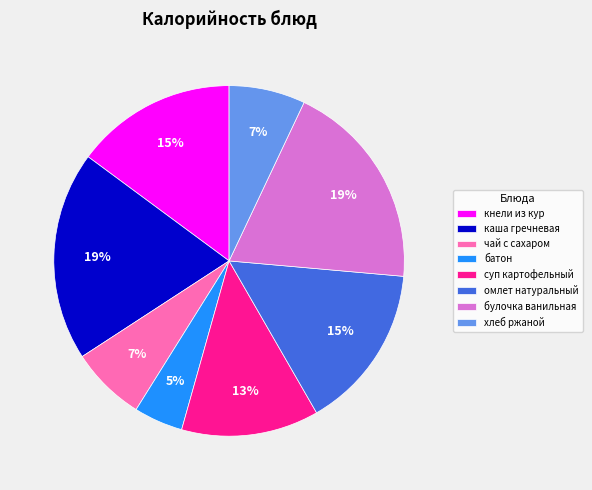

What is the smallest slice in the pie chart?

батон